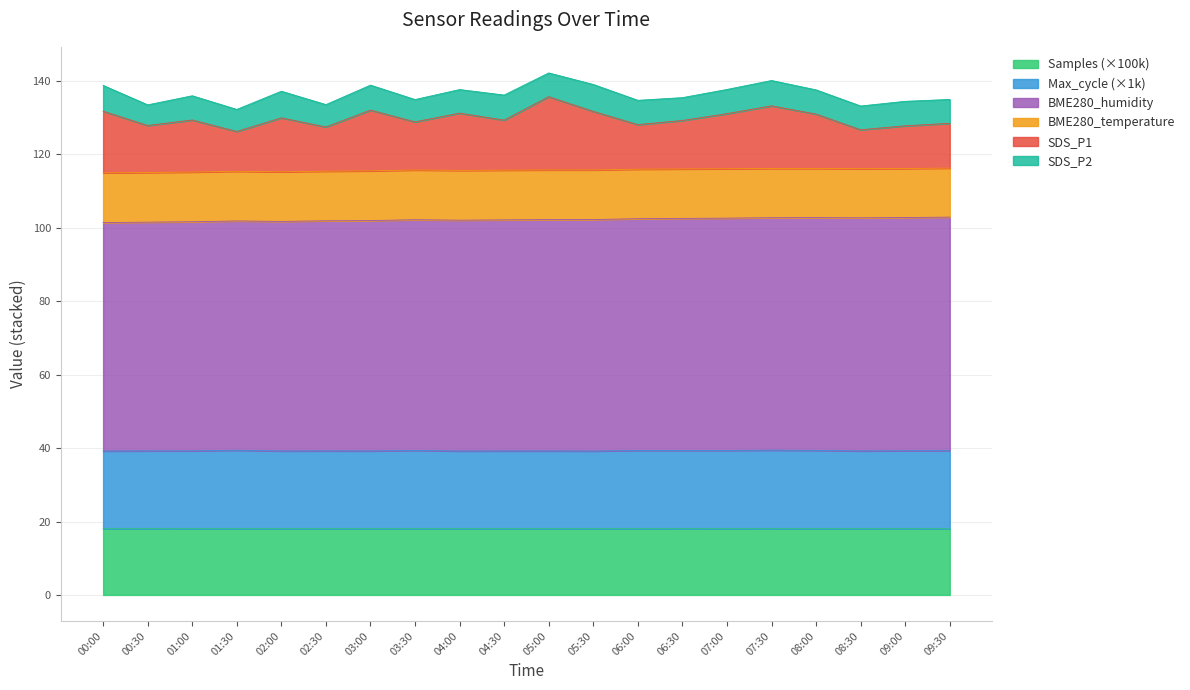

Count the number of categories in the chart.

20